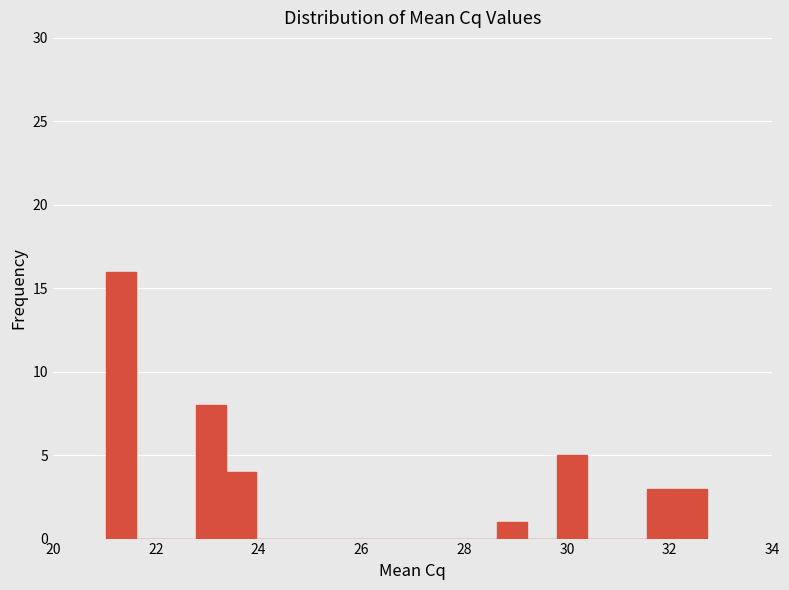

Read against the x-axis, roughly where is the centre of the tallest bar?

21.4